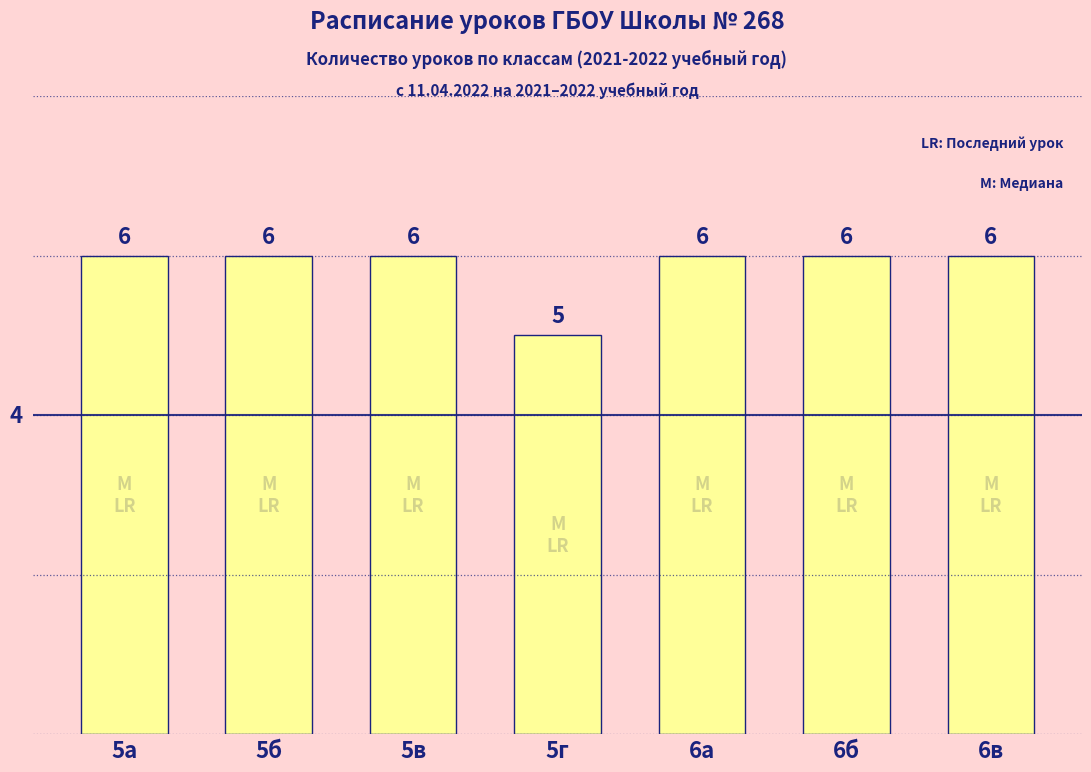

Between 5а and 5г, which is larger?

5а